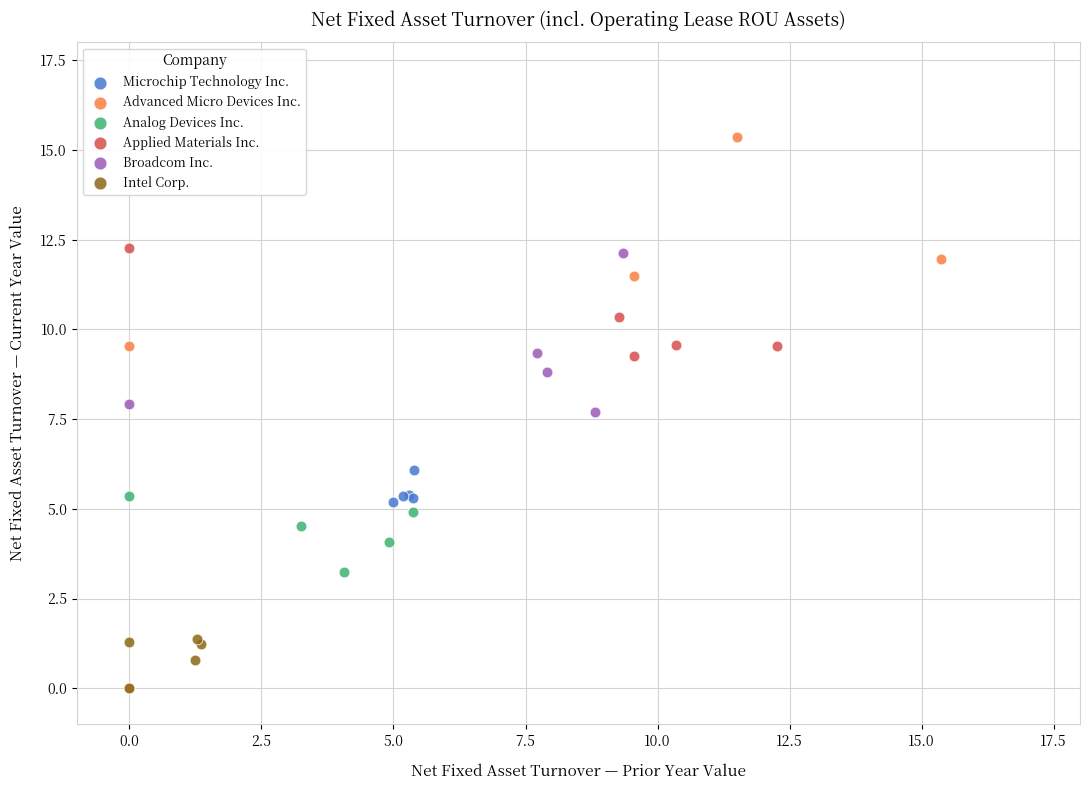

Which series has the widest spread of Y values?

Advanced Micro Devices Inc.